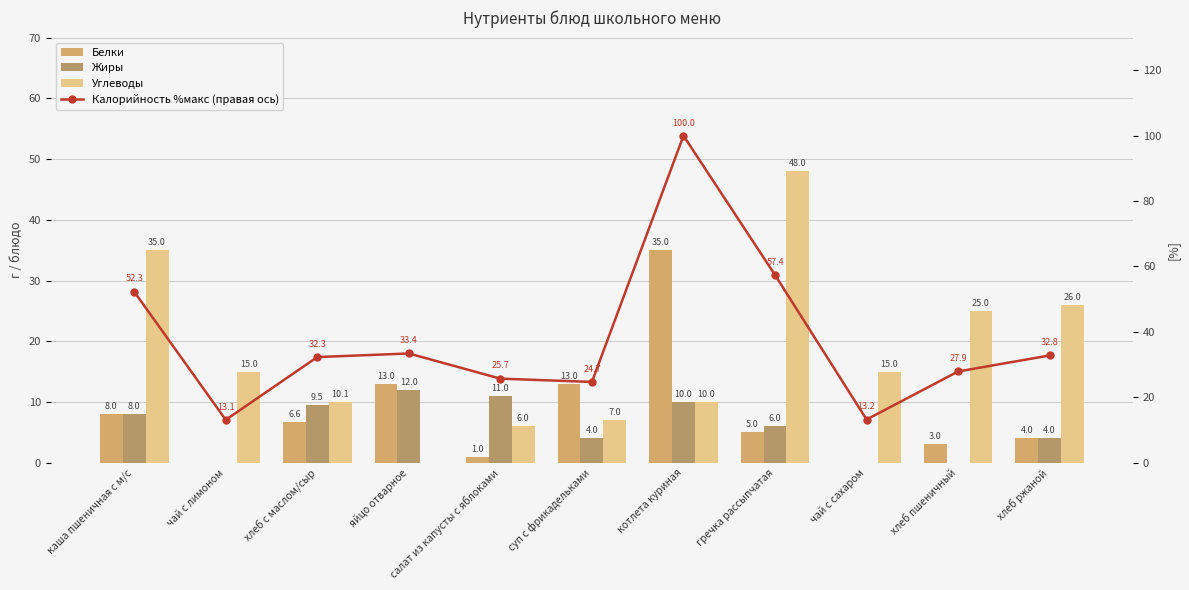

How many values in the Калорийность %макс (правая ось) series exceed 32?

6